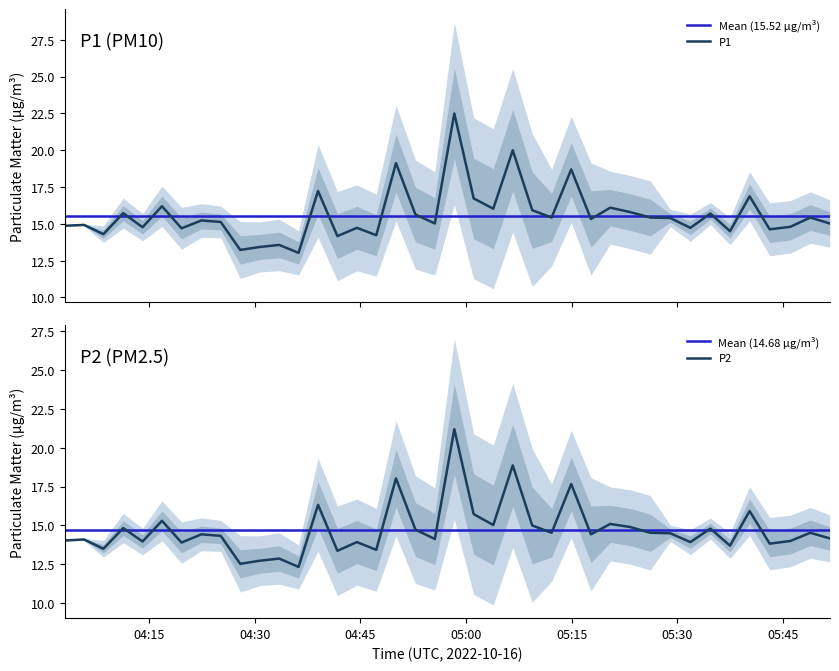

Reading left to right, what are all the values shown in this chart?

P1: 14.9	14.9	14.3	15.7	14.8	16.2	14.7	15.2	15.1	13.2	13.4	13.6	13.0	17.2	14.2	14.7	14.2	19.1	15.6	15.0	22.5	16.7	16.0	20.0	15.9	15.4	18.7	15.3	16.1	15.8	15.4	15.4	14.7	15.7	14.5	16.9	14.6	14.8	15.4	15.0
P2: 14.0	14.1	13.5	14.8	14.0	15.3	13.9	14.4	14.3	12.5	12.7	12.9	12.3	16.3	13.4	13.9	13.4	18.0	14.7	14.1	21.2	15.7	15.0	18.9	15.0	14.5	17.7	14.4	15.1	14.9	14.5	14.5	13.9	14.8	13.7	15.9	13.8	14.0	14.5	14.2